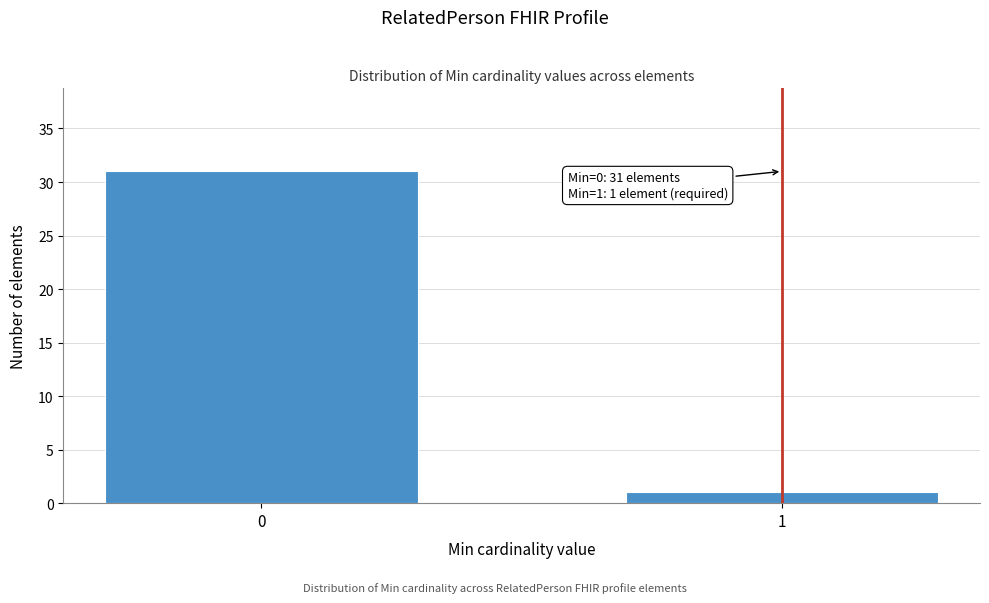

Reading left to right, what are all the values shown in this chart?

31	1